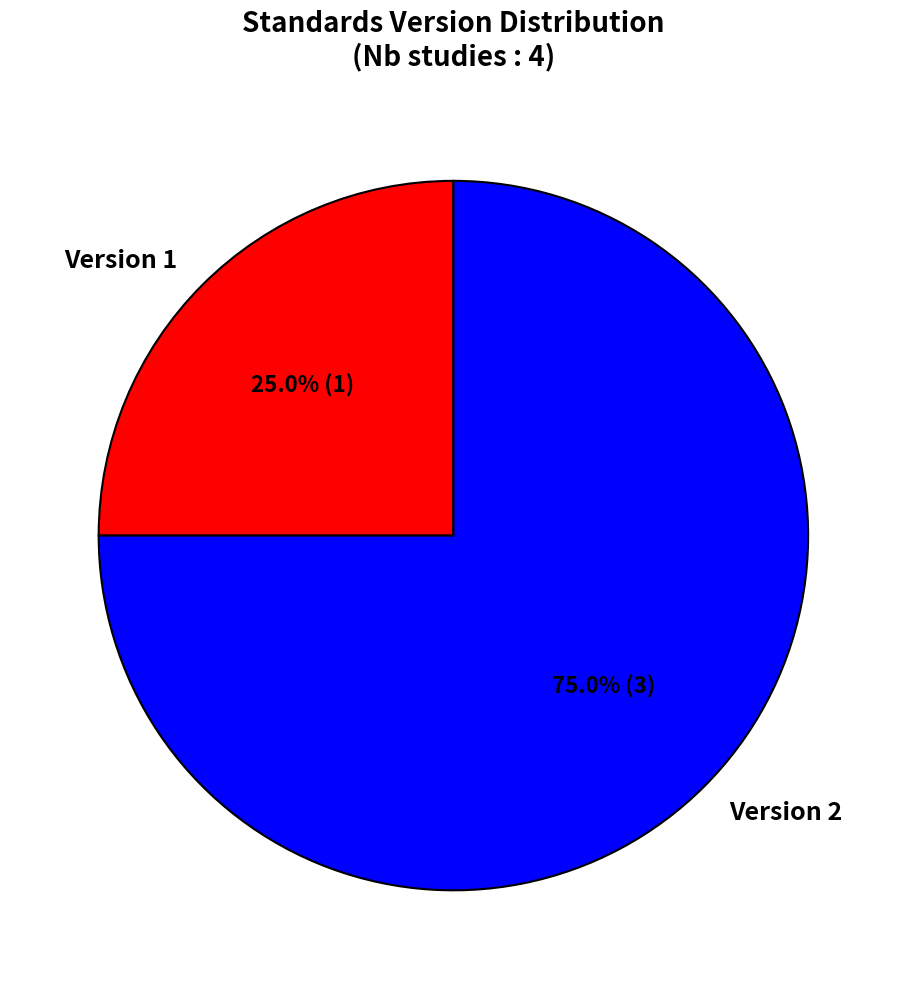

Does any single category account for the majority?

Yes